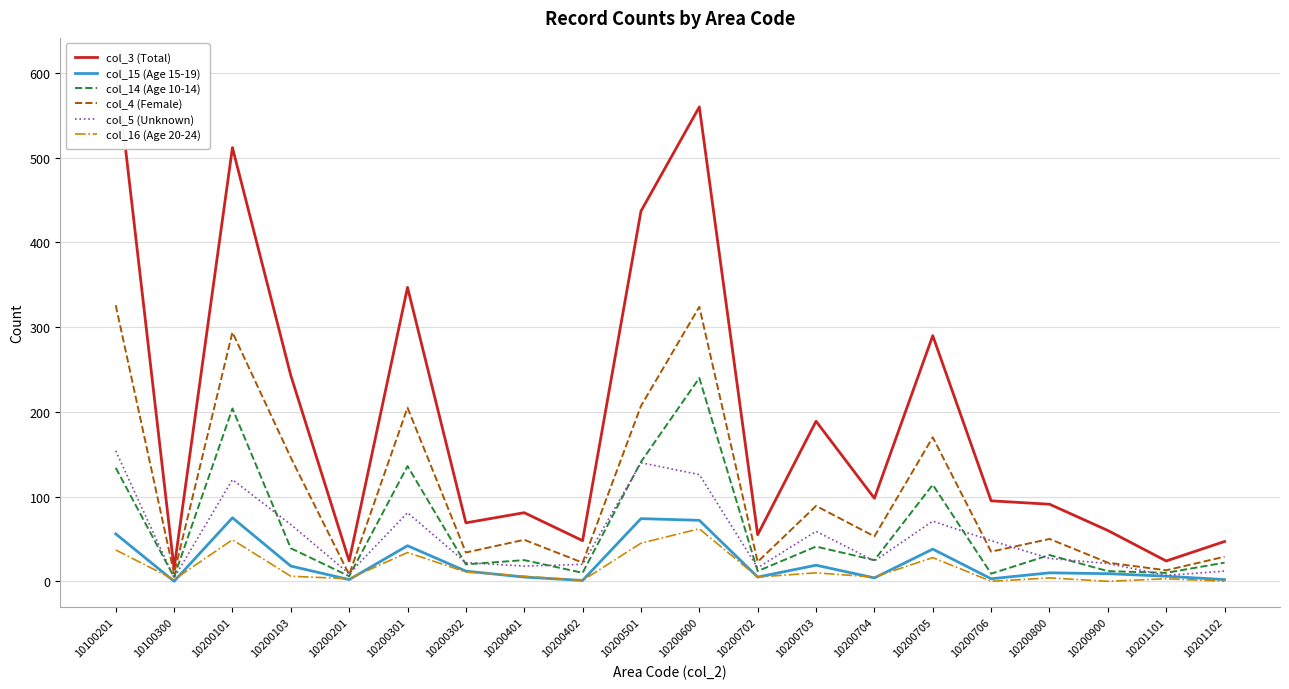

True or false: col_5 (Unknown) and col_3 (Total) cross at least once.

False